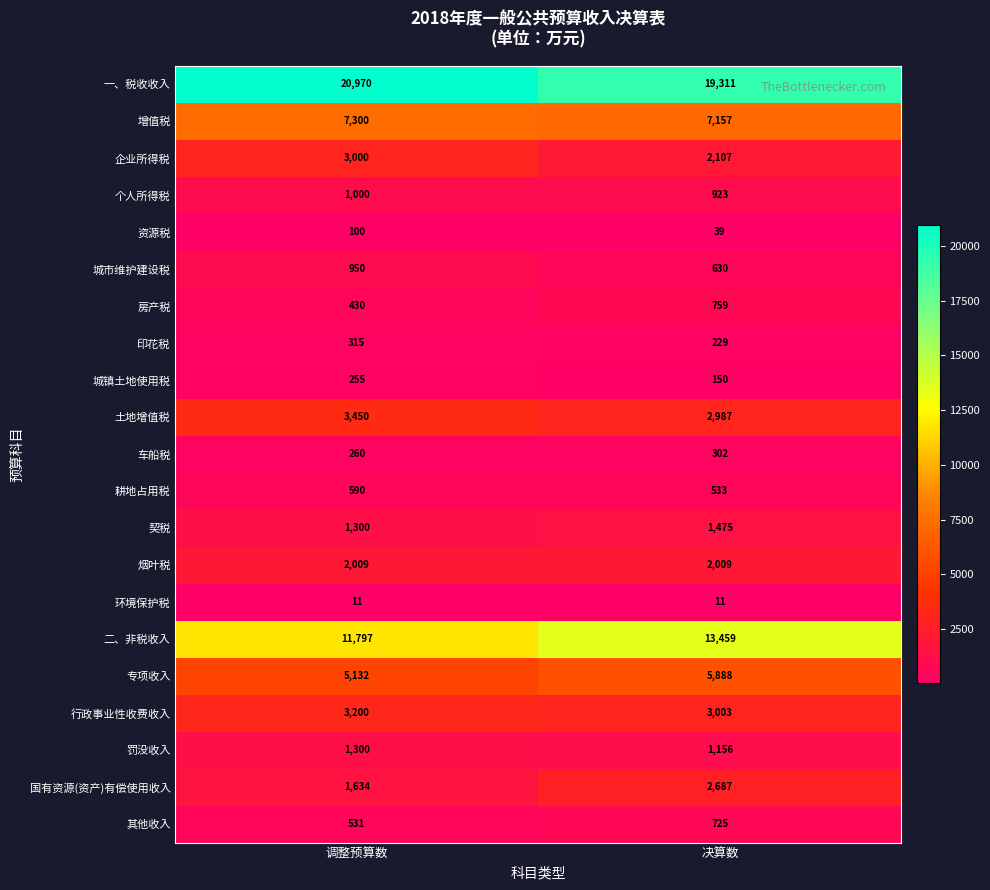

What is the sum of the 国有资源(资产)有偿使用收入 values at 决算数 and 调整预算数?

4321